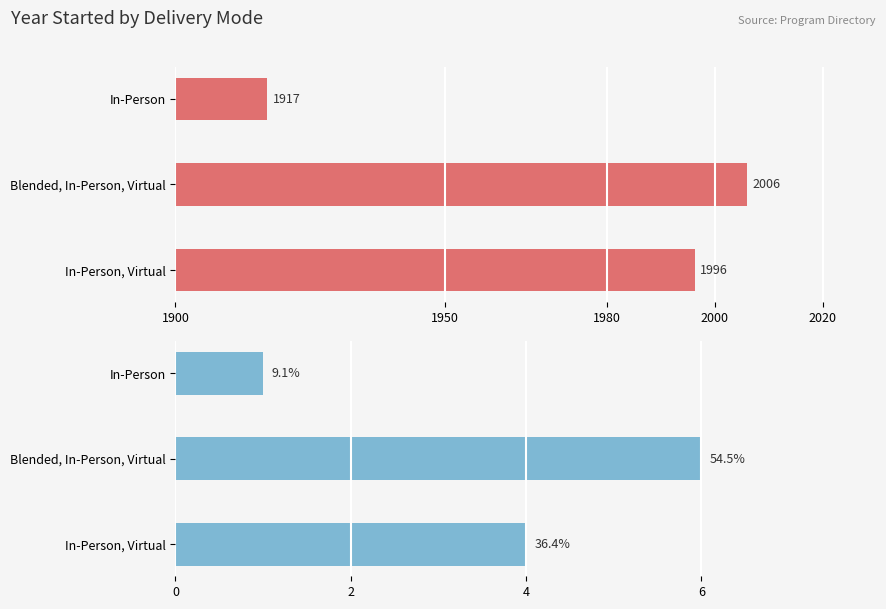

List the series in order of their peak value, highest first.

Mean Year Started, Number of Organizations